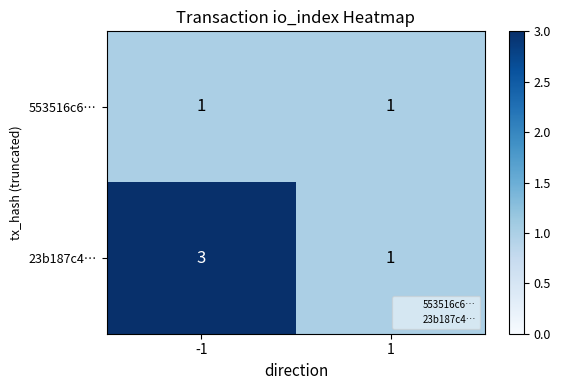

What is the sum of the 23b187c4… values at -1 and 1?

4